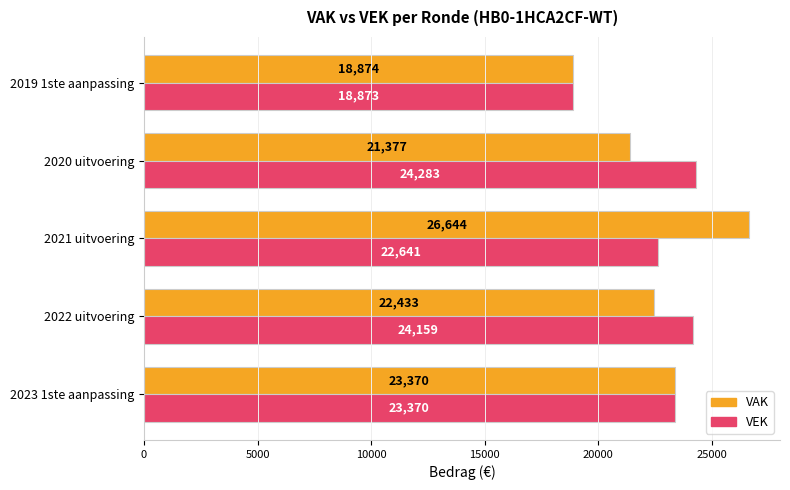

True or false: VEK has a value of 35779 at 2022 uitvoering.

False